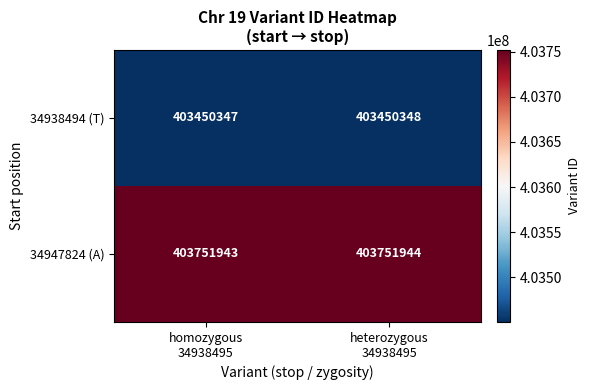

At homozygous
34938495, list the series in order from smallest to largest.

34938494 (T), 34947824 (A)